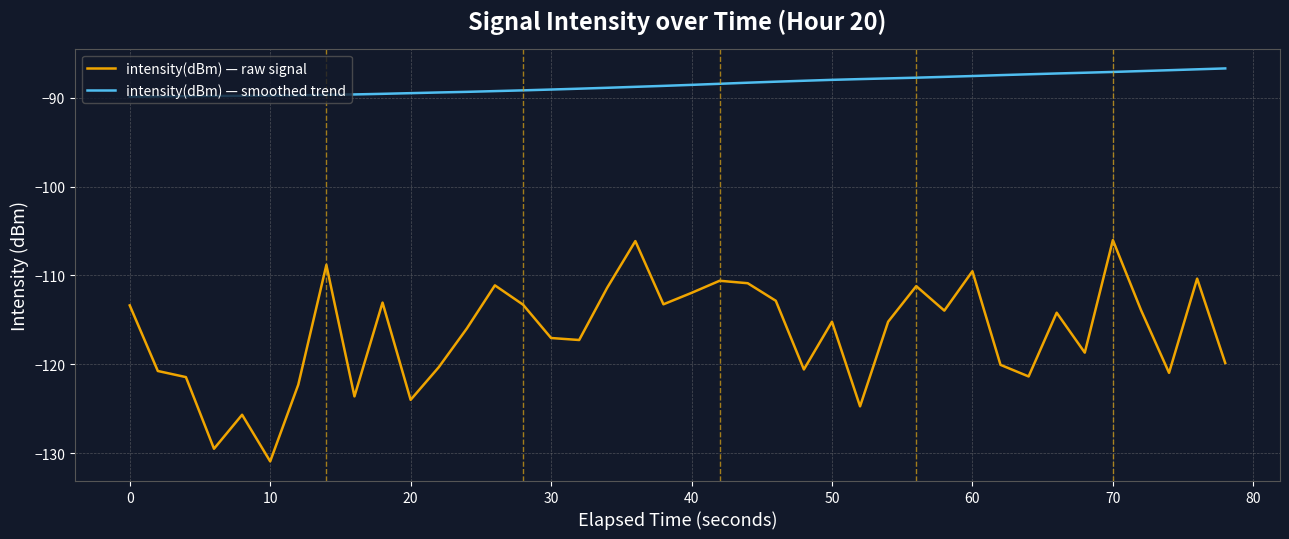

What is the greatest value displayed?

-86.7